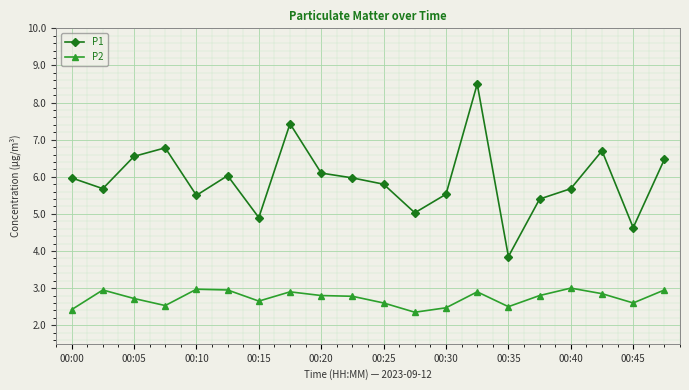

What is the value of the P1 point at the 9th from the left?

6.1